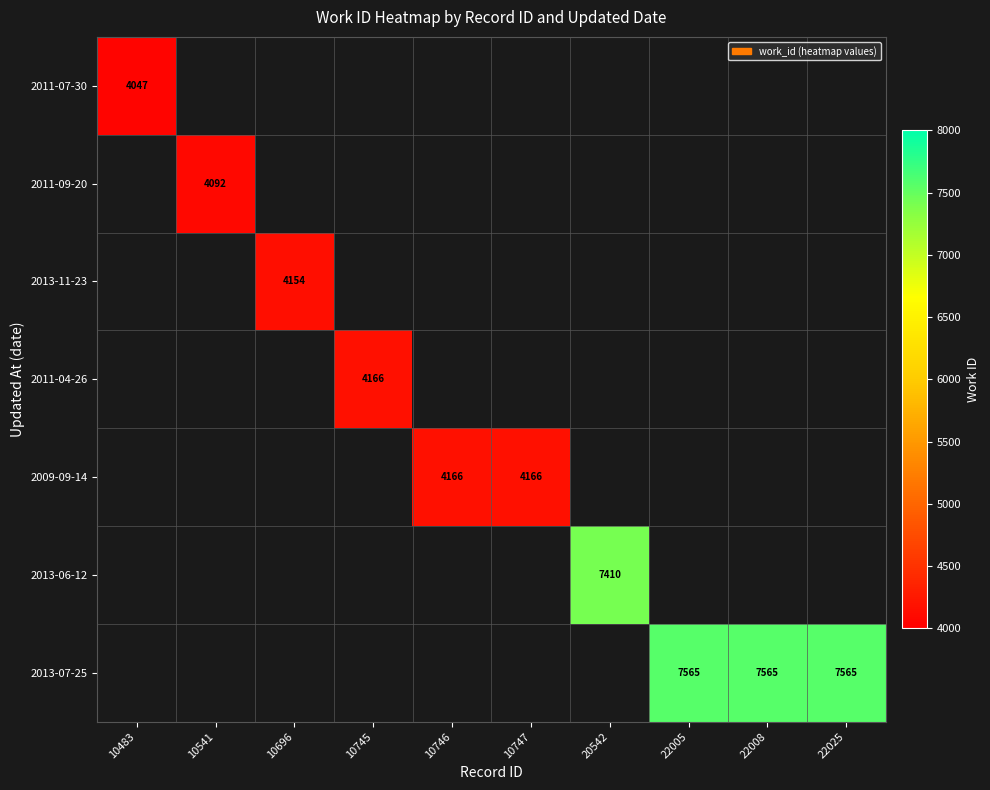

Is it true that 2013-06-12 equals 7410.0 at 20542?

True